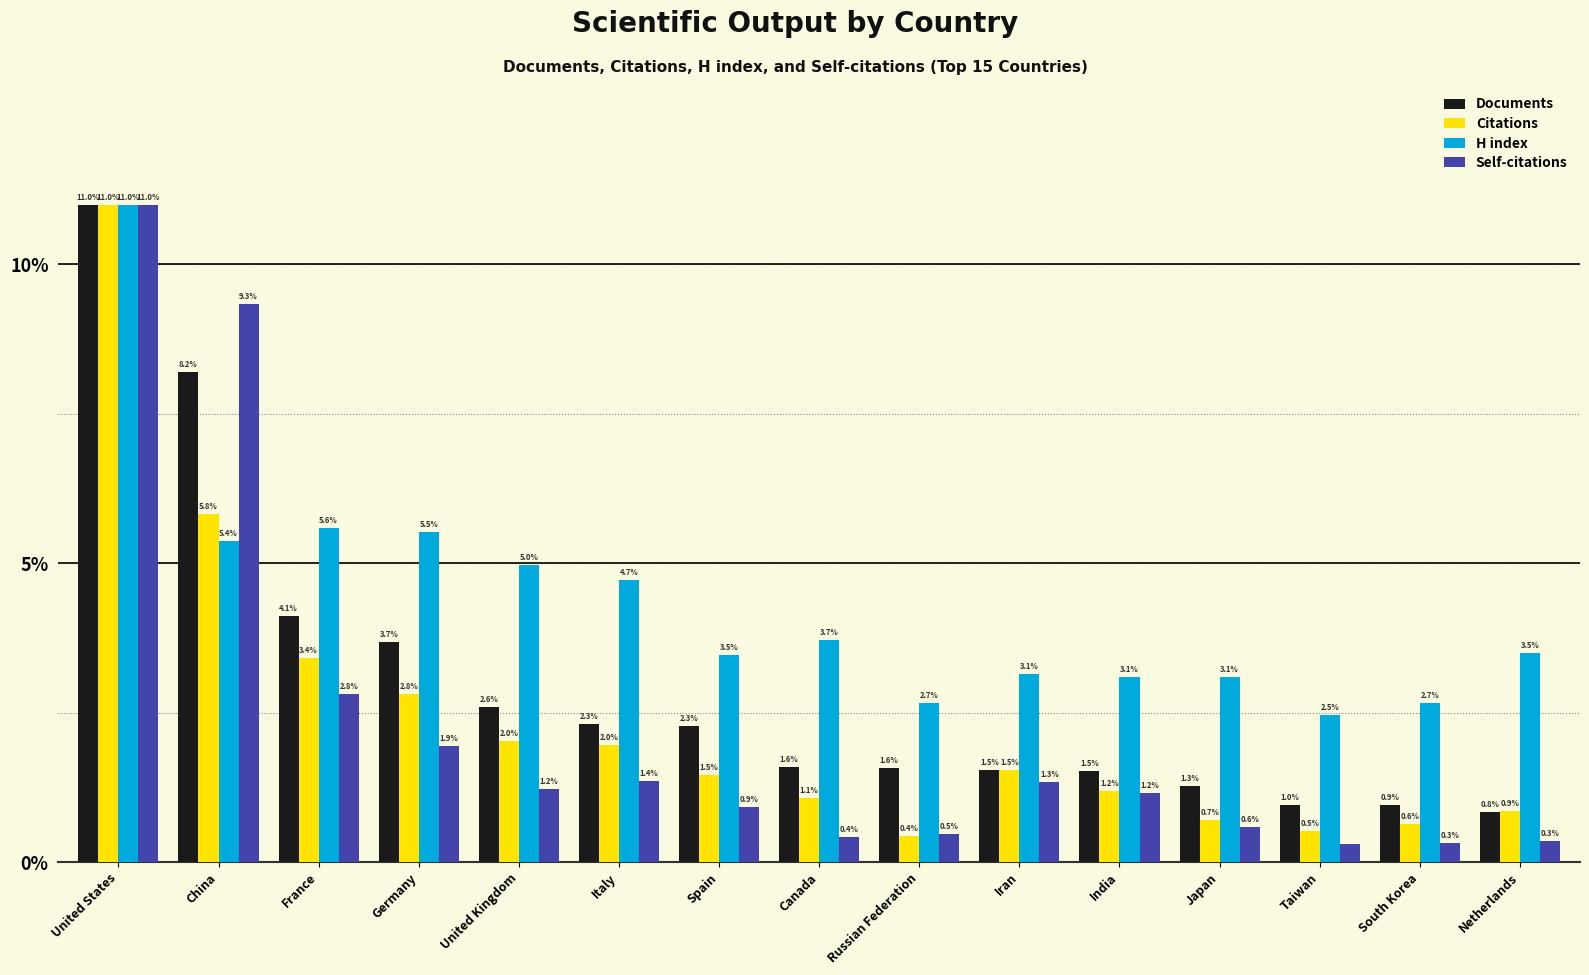

What is the spread (max minus min) of values at Taiwan?

2.2